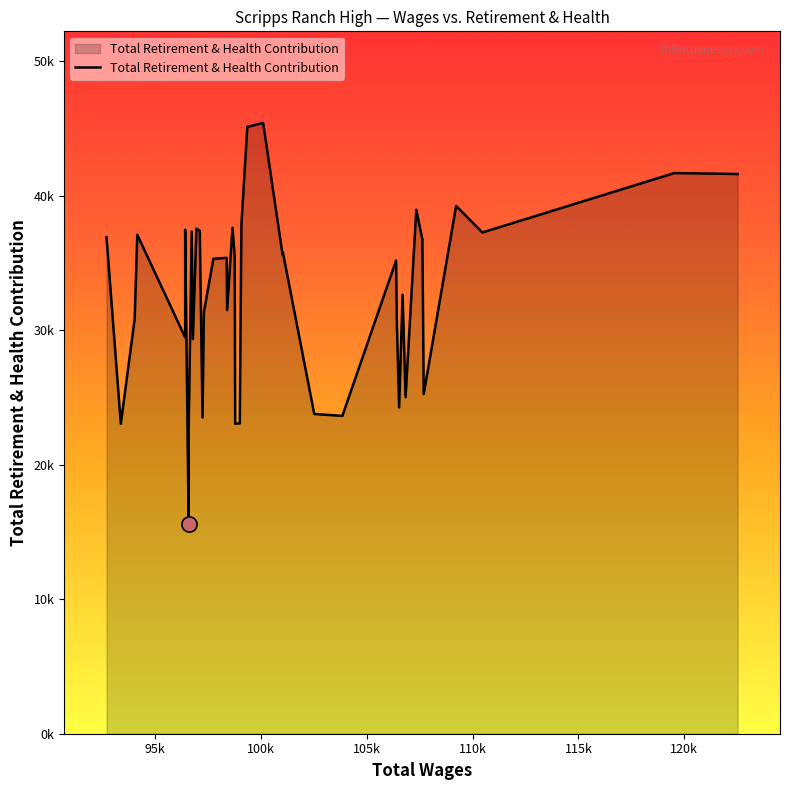

What is the change in value from 96798 to 96741?

+7997